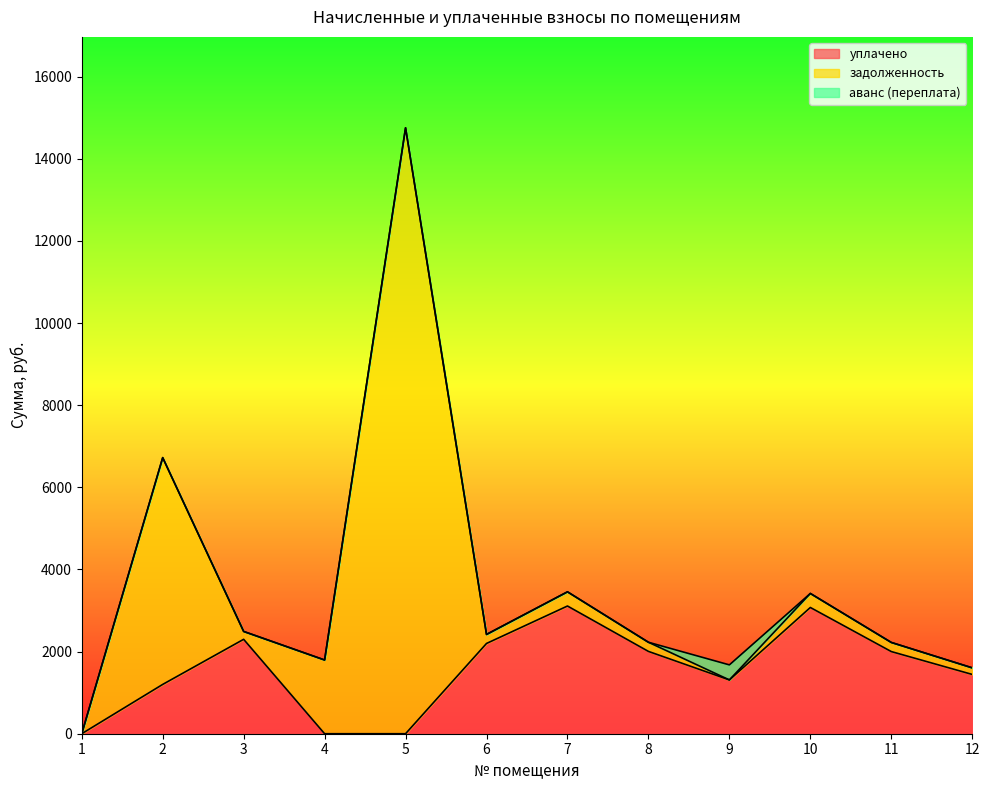

Is it true that уплачено equals 527.6 at 9?

False